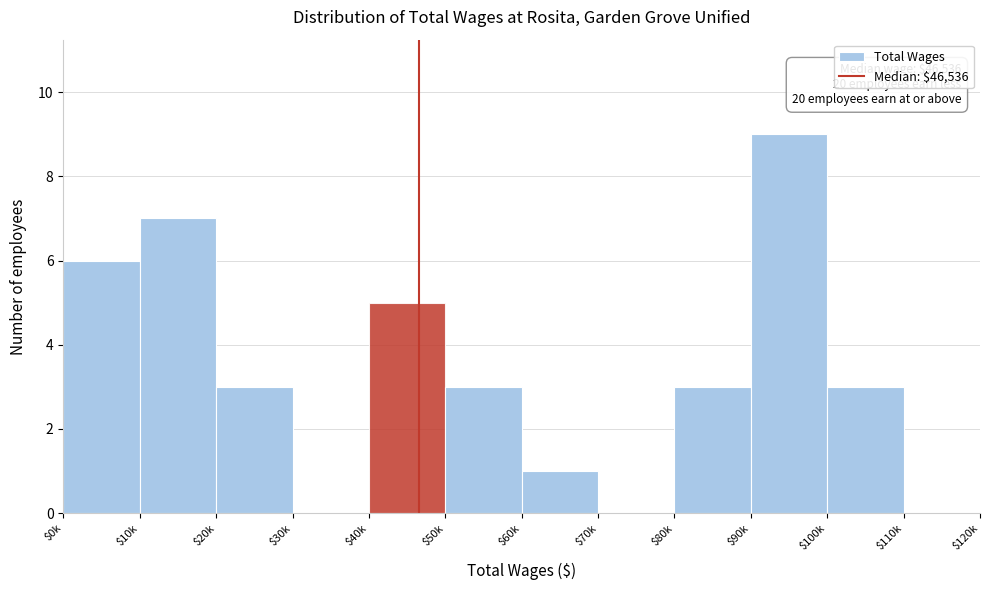

What is the approximate value at $20k?

3